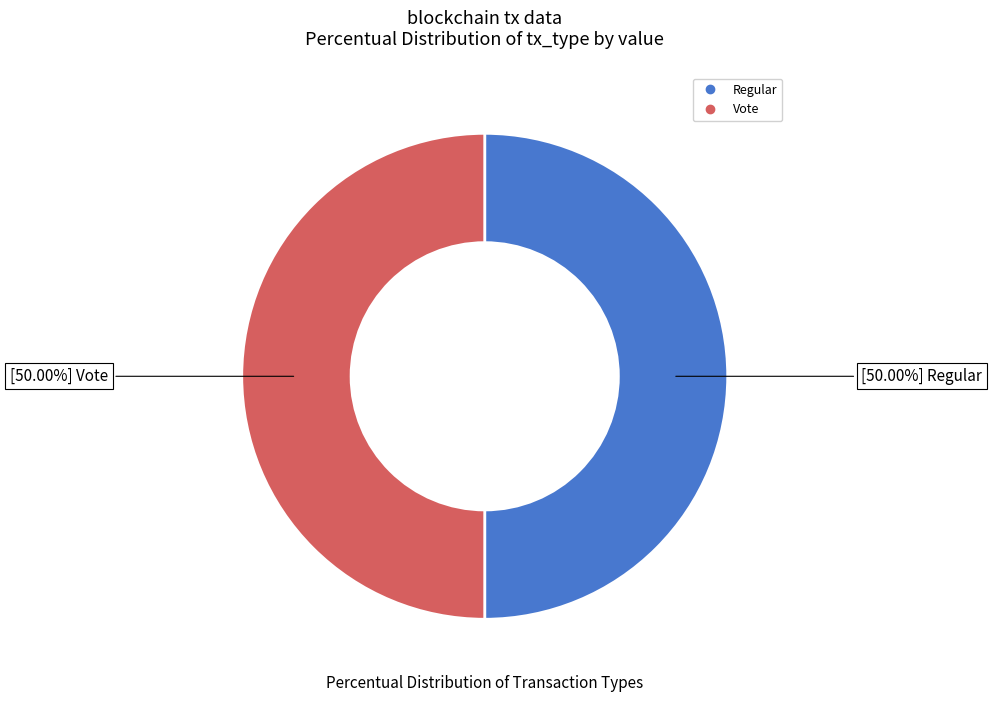

How many slices are in this pie chart?

2